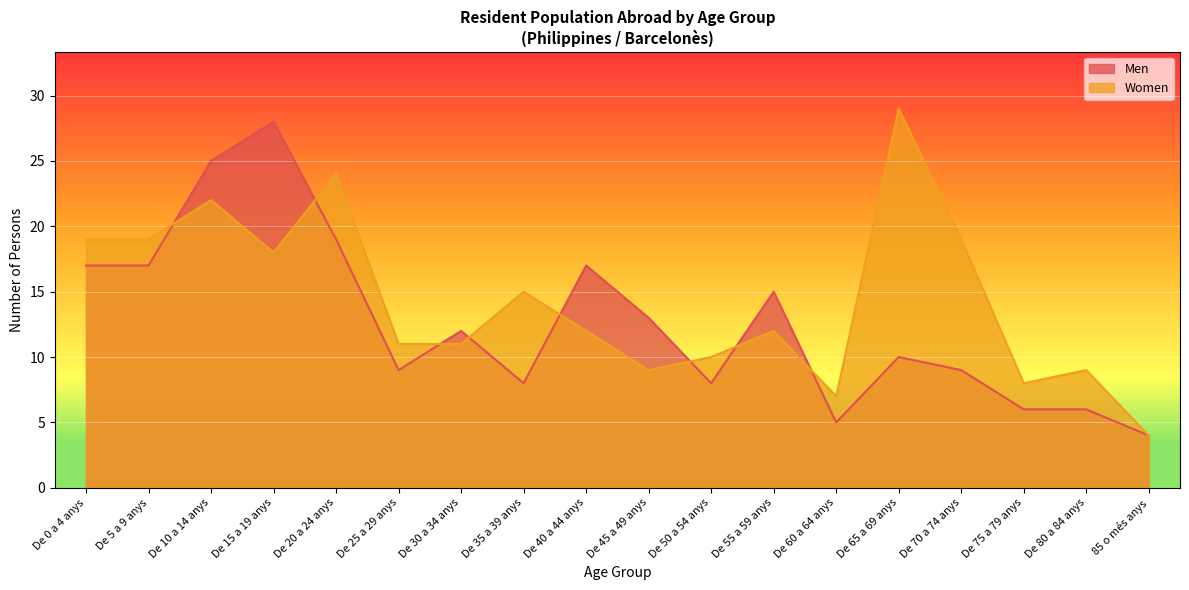

What is the sum of the Men values at De 40 a 44 anys and De 70 a 74 anys?

26